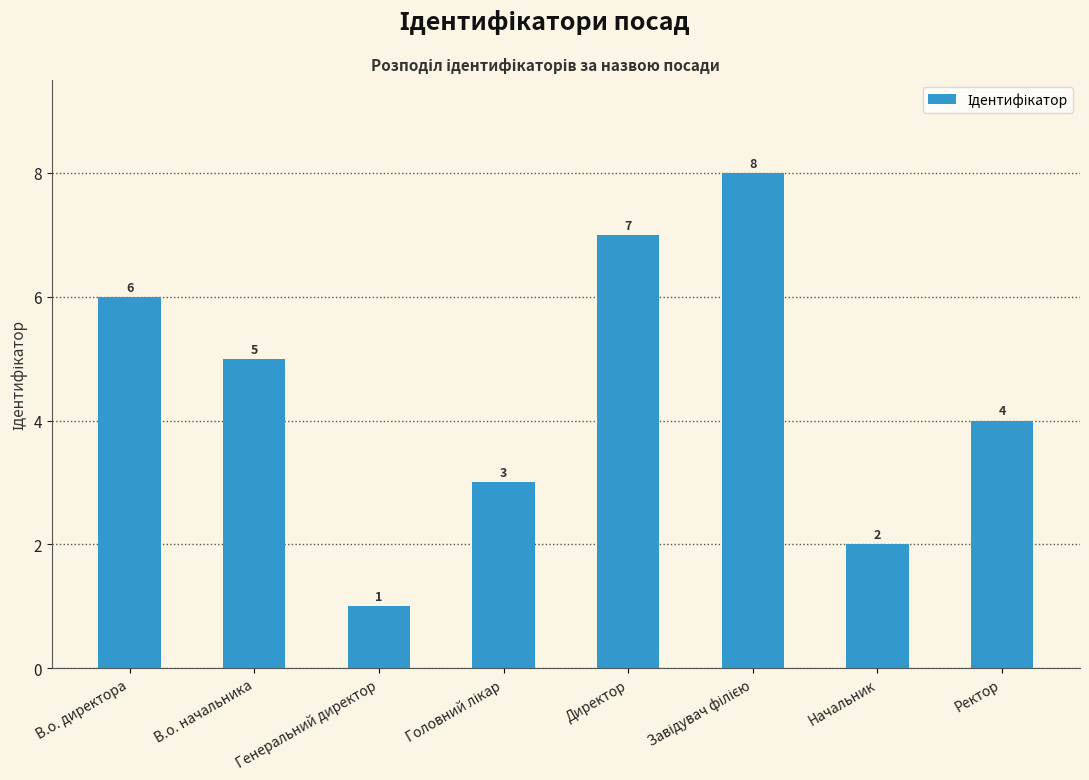

At which label does the data first exceed 5?

В.о. директора